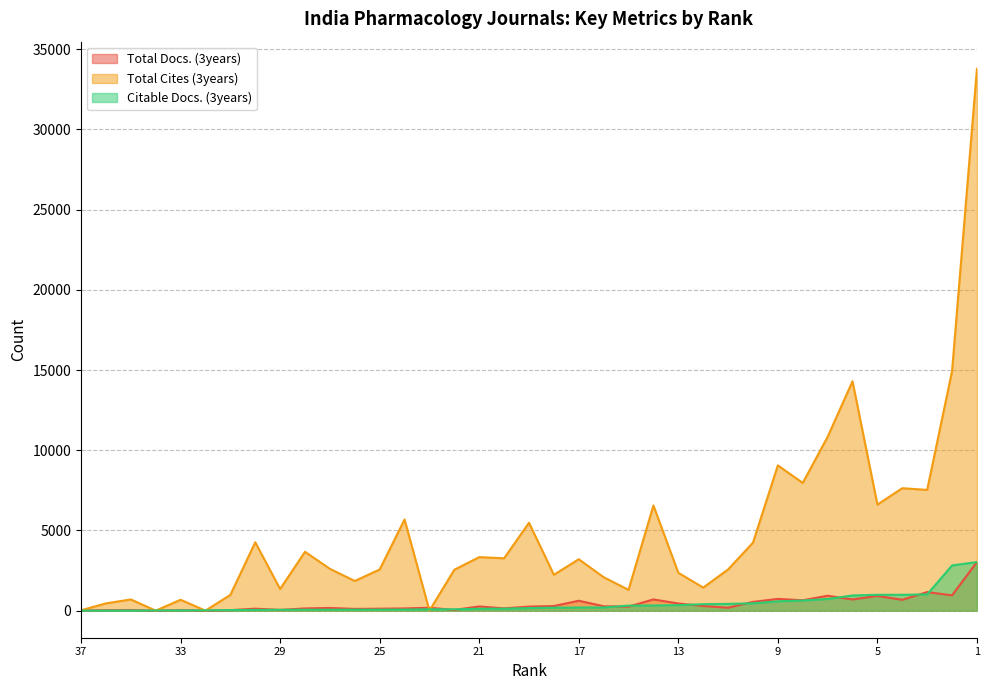

How many data points in Total Docs. (3years) are less than 248?

18